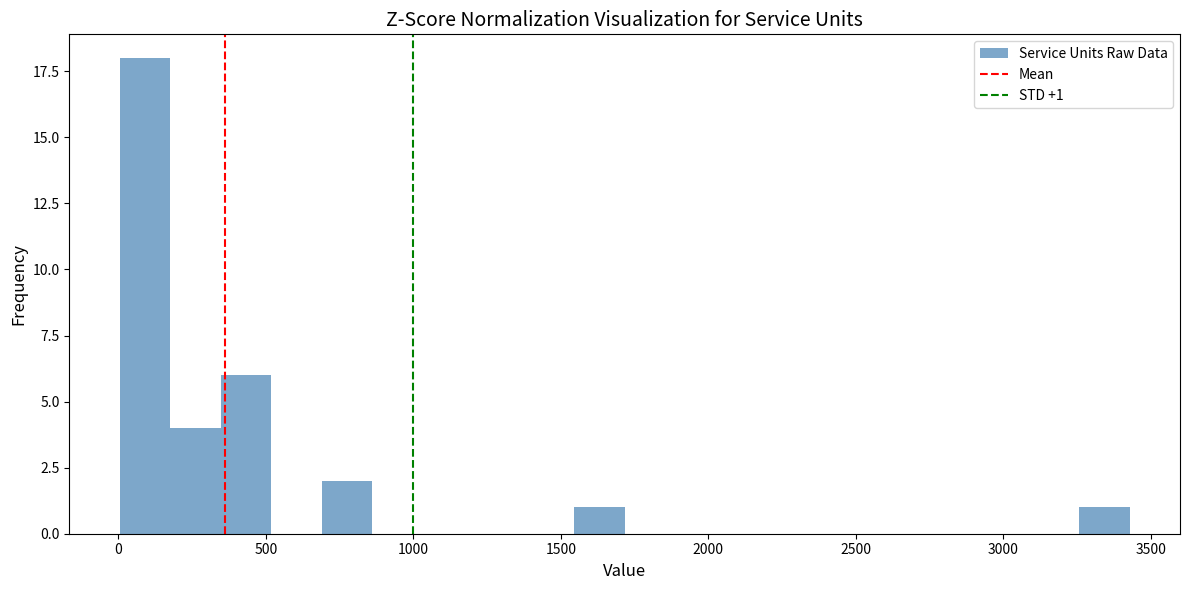

Read against the x-axis, roughly where is the centre of the tallest bar?

100